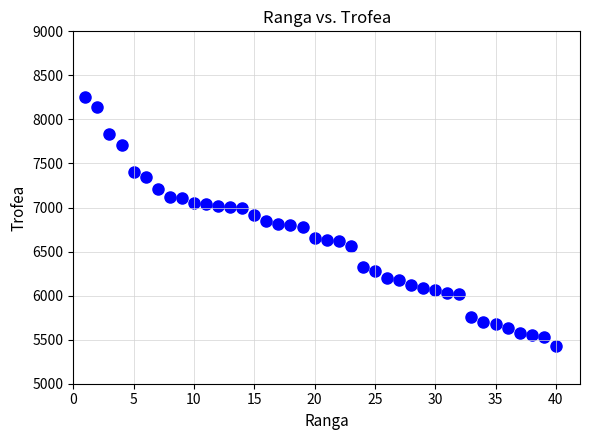

What is the range of Y values (max minus min)?

2821